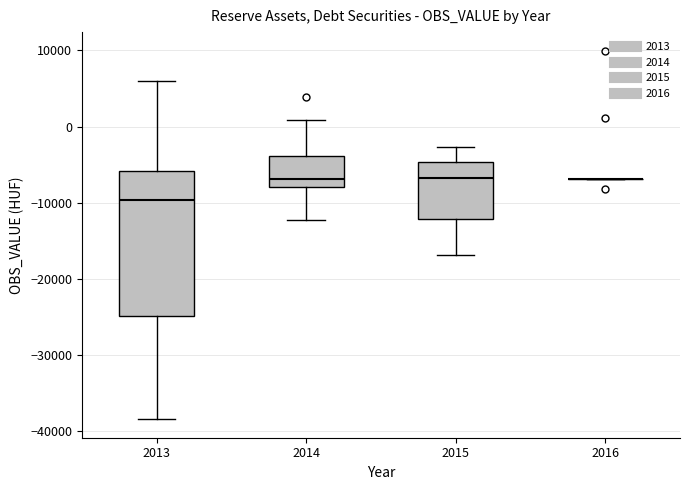

Reading left to right, transcribe this box plot: for each box, give where its median line is, the range the box spans, and where its two whiskers end, as read against the y-axis. The values are not printed on the chart, so give them approximately, as read against the axis.

2013: median -10000, box -25000 to -6000, whiskers -38000 to 6000
2014: median -7000, box -8000 to -4000, whiskers -12000 to 1000
2015: median -7000, box -12000 to -5000, whiskers -17000 to -3000
2016: box collapsed to a line at -7000, whiskers -7000 to -7000